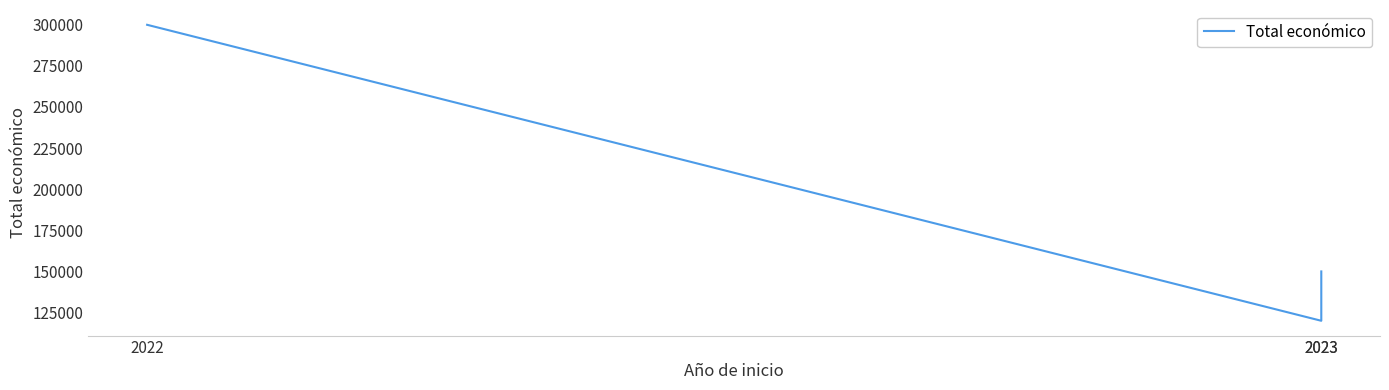

How many lines are shown in the chart?

1